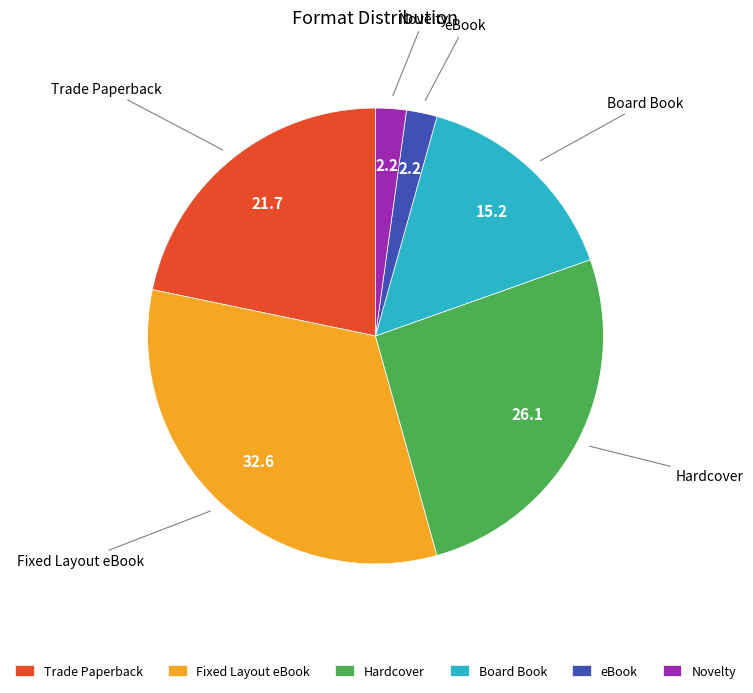

True or false: Board Book accounts for 22% of the total.

False